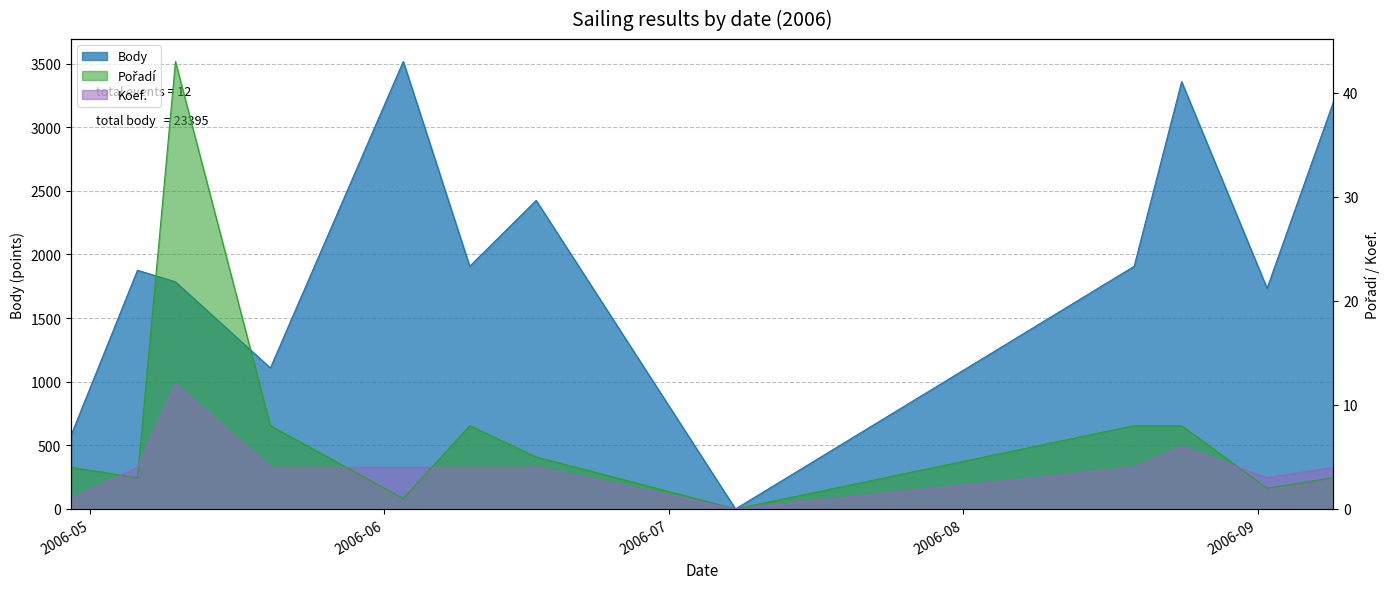

What is the label of the 3rd point from the left?

2006-05-10